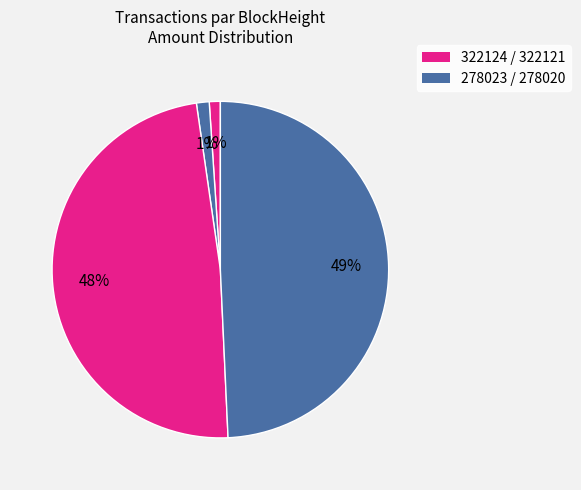

Count the number of slices in the pie.

4